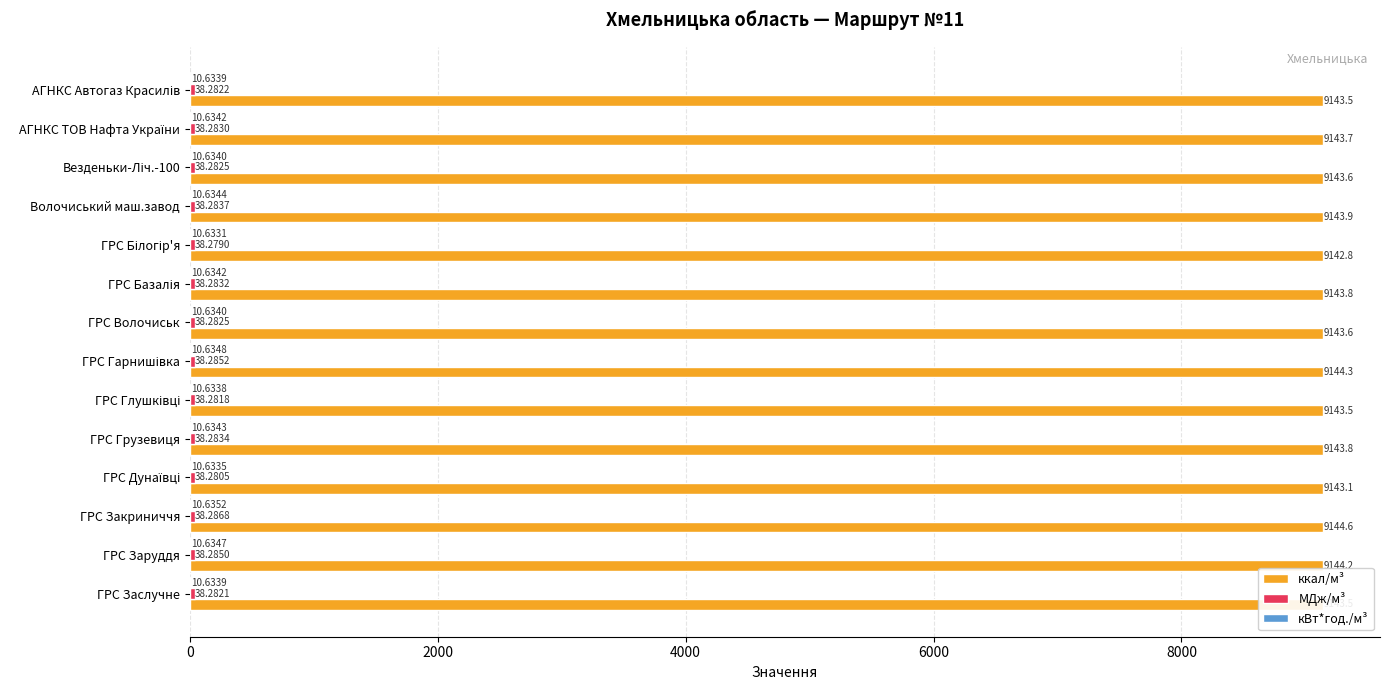

Which series has the largest total across all categories?

ккал/м³